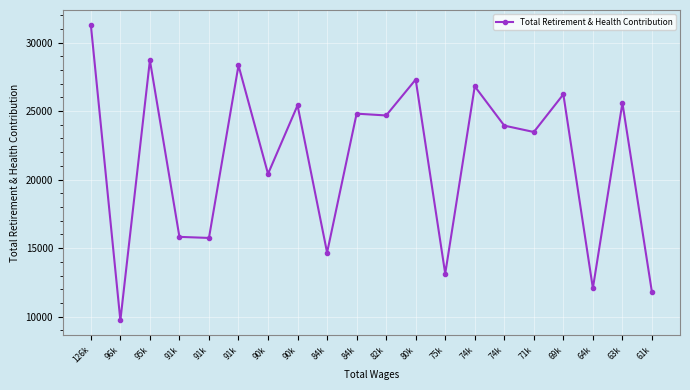

What is the label of the 11th point from the right?

84k